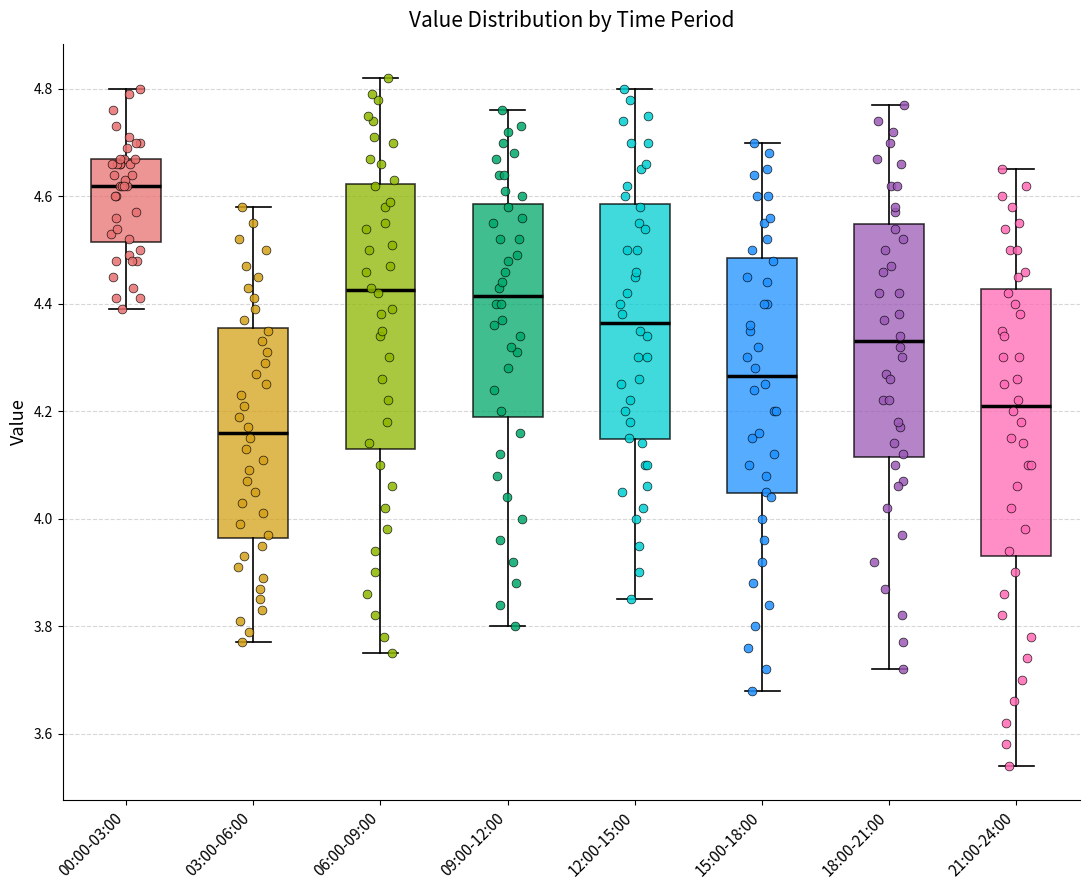

Reading left to right, read every box against the y-axis: the position of its median line, the range the box covers, and the ends of its whiskers. The values are not printed on the chart, so give them approximately, as read against the axis.

00:00-03:00: median 4.62, box 4.52 to 4.68, whiskers 4.40 to 4.80
03:00-06:00: median 4.16, box 3.96 to 4.36, whiskers 3.78 to 4.58
06:00-09:00: median 4.42, box 4.14 to 4.62, whiskers 3.76 to 4.82
09:00-12:00: median 4.42, box 4.20 to 4.58, whiskers 3.80 to 4.76
12:00-15:00: median 4.36, box 4.14 to 4.58, whiskers 3.86 to 4.80
15:00-18:00: median 4.26, box 4.04 to 4.48, whiskers 3.68 to 4.70
18:00-21:00: median 4.34, box 4.12 to 4.54, whiskers 3.72 to 4.78
21:00-24:00: median 4.22, box 3.94 to 4.42, whiskers 3.54 to 4.66